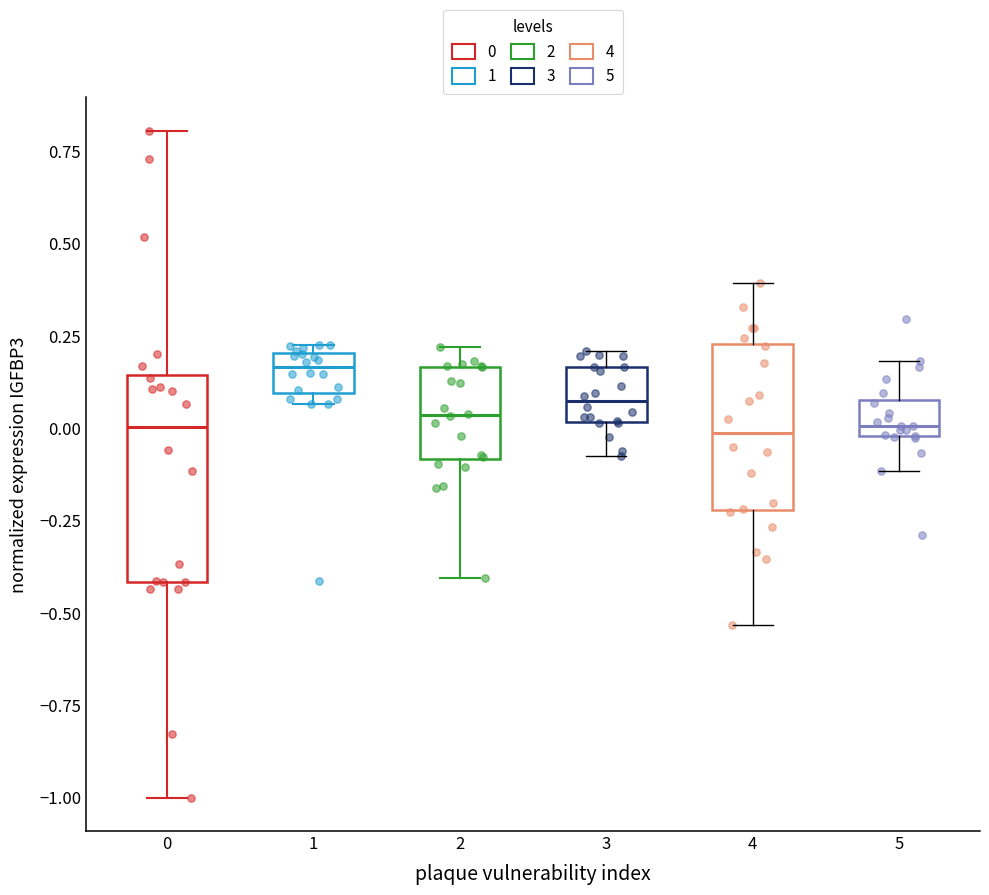

Reading left to right, read every box against the y-axis: the position of its median line, the range the box covers, and the ends of its whiskers. The values are not printed on the chart, so give them approximately, as read against the axis.

0: median 0.00, box -0.40 to 0.15, whiskers -1.00 to 0.80
1: median 0.15, box 0.10 to 0.20, whiskers 0.05 to 0.25
2: median 0.05, box -0.10 to 0.15, whiskers -0.40 to 0.20
3: median 0.05, box 0.00 to 0.15, whiskers -0.05 to 0.20
4: median 0.00, box -0.20 to 0.25, whiskers -0.55 to 0.40
5: median 0.00 (just above the box's lower edge), box 0.00 to 0.10, whiskers -0.10 to 0.20